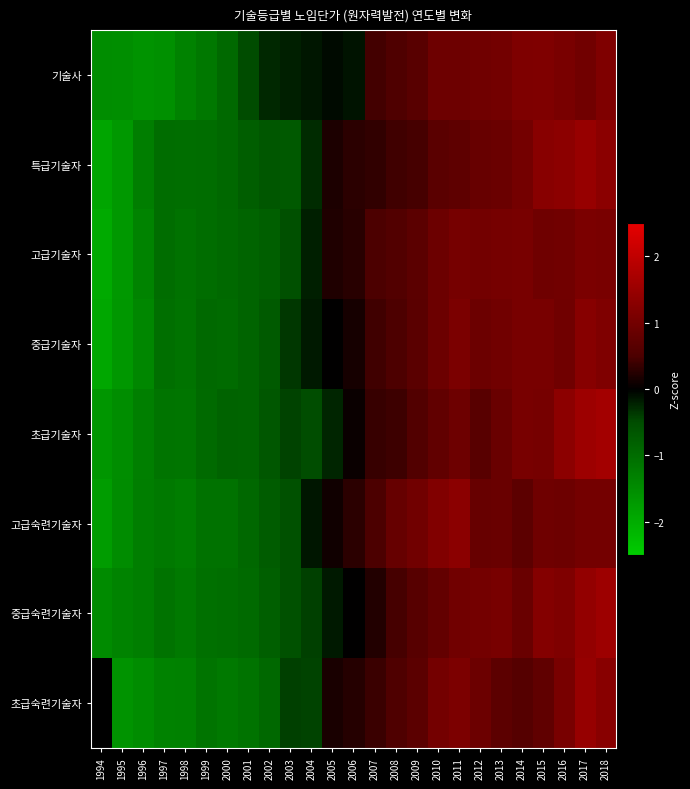

How many data points in 초급기술자 are less than 0?

12